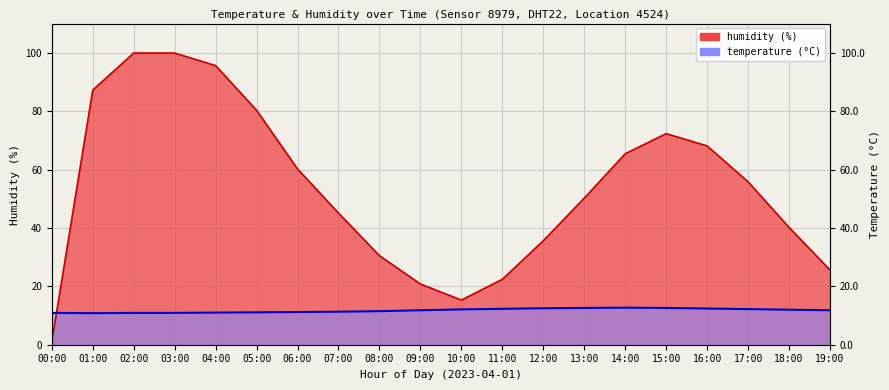

Between which two adjacent categories do temperature and humidity first intersect?

00:00 and 01:00